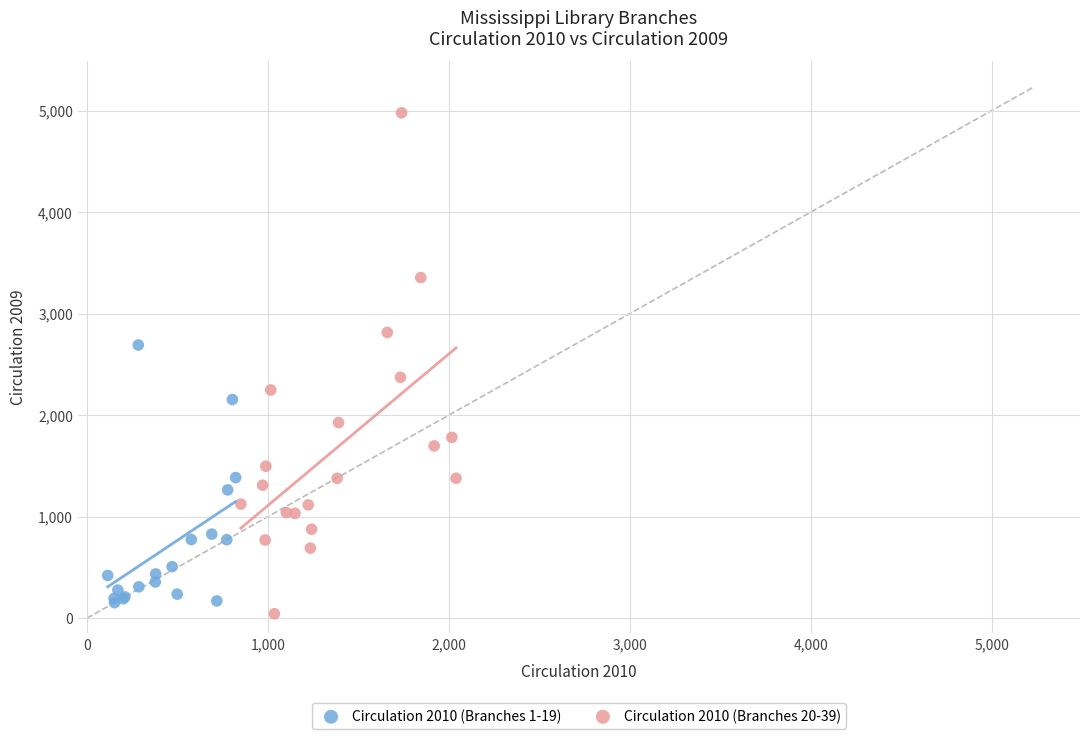

Which series contains the highest Y value?

Circulation 2010 (Branches 20-39)